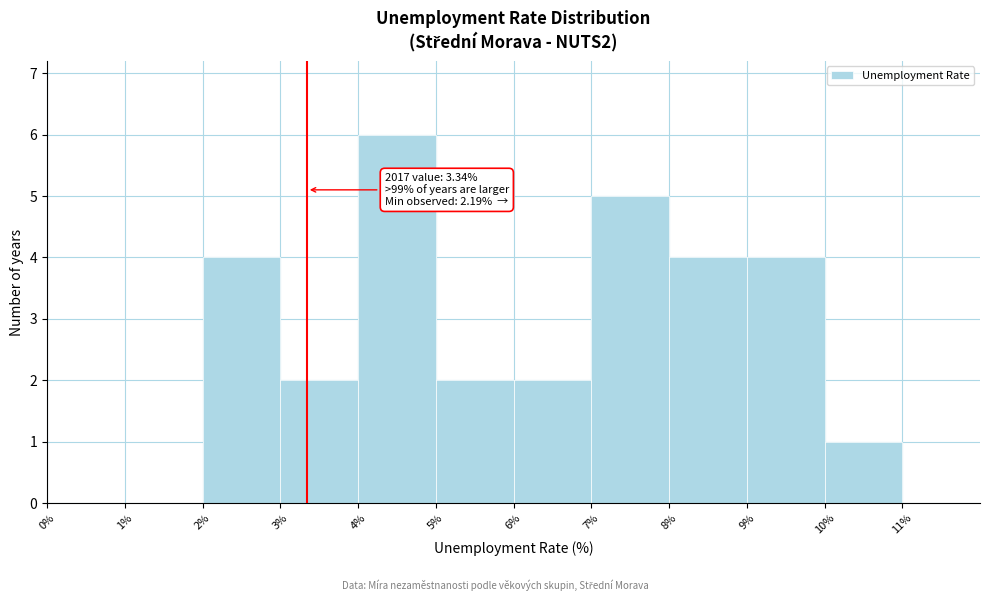

Which range on the x-axis has the tallest bar?

4% to 5%